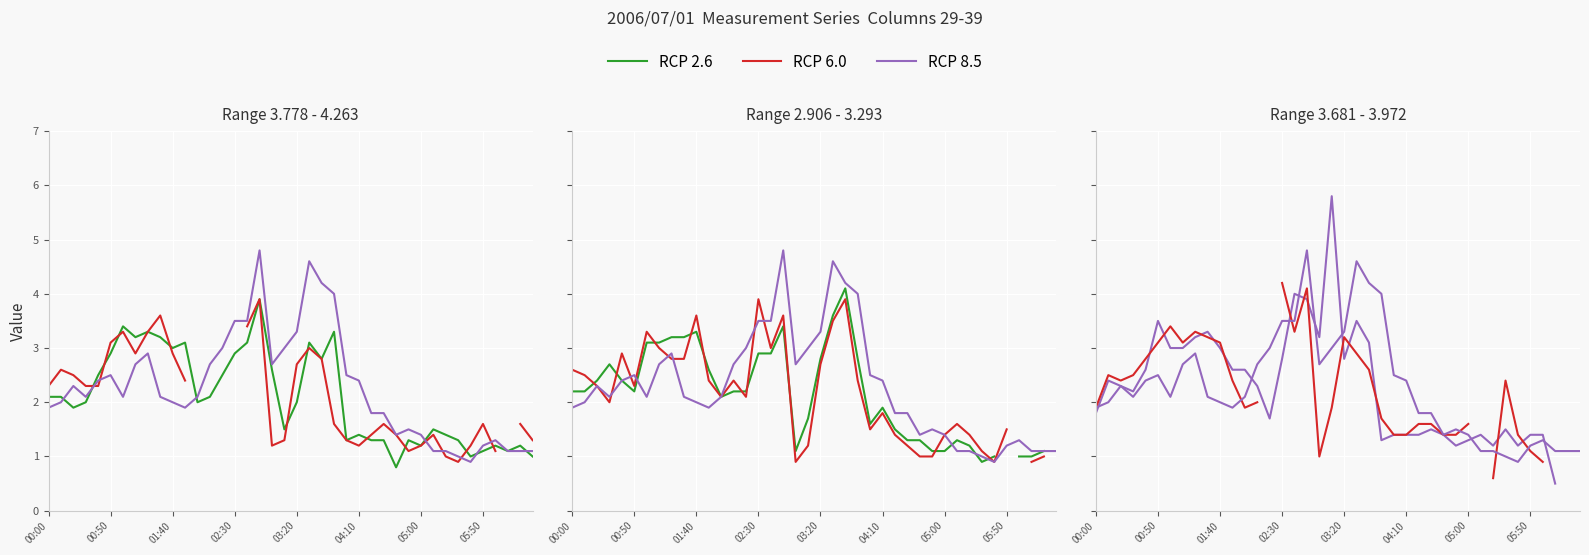

How many interior local valleys does the RCP 2.6 series have?

8